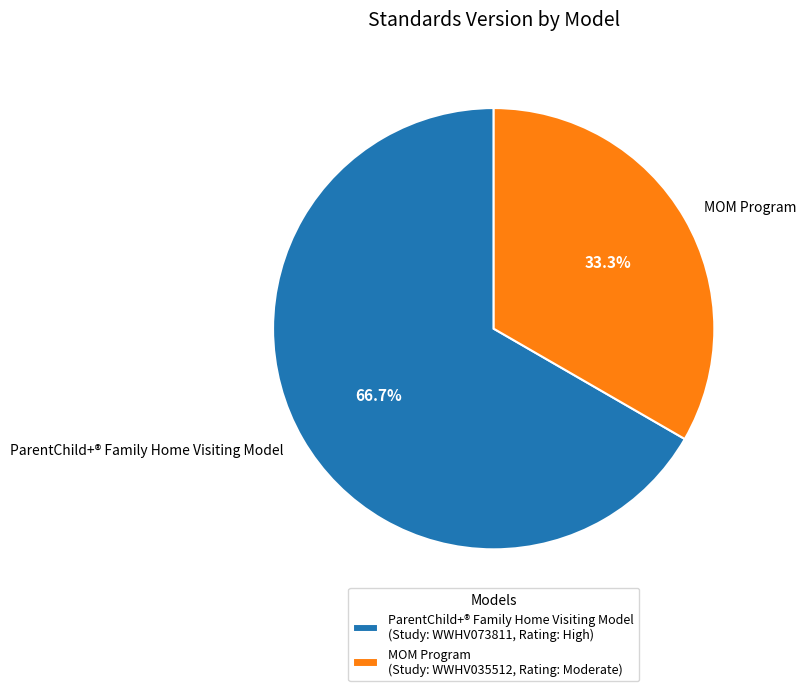

What is the majority slice?

ParentChild+® Family Home Visiting Model